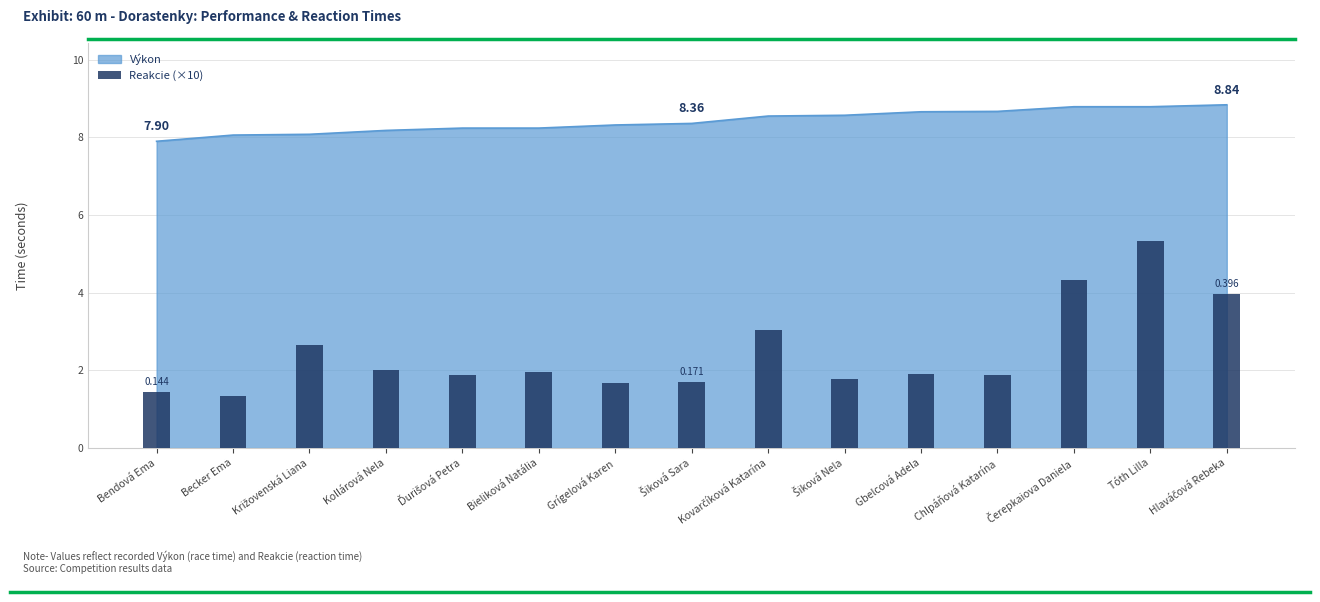

Is it true that the value at Križovenská Liana is 2.7?

True